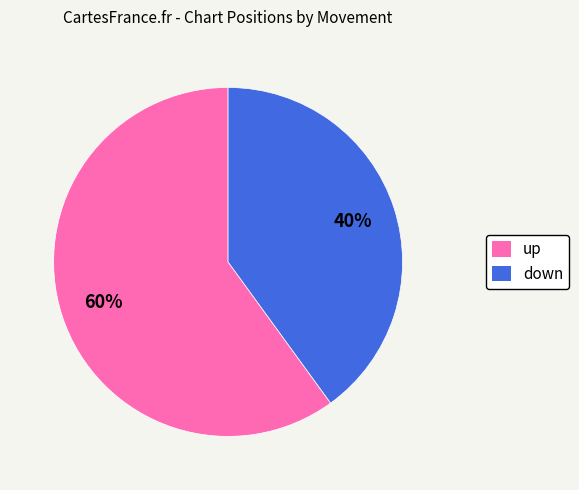

The up slice represents 60% of the pie. True or false?

True